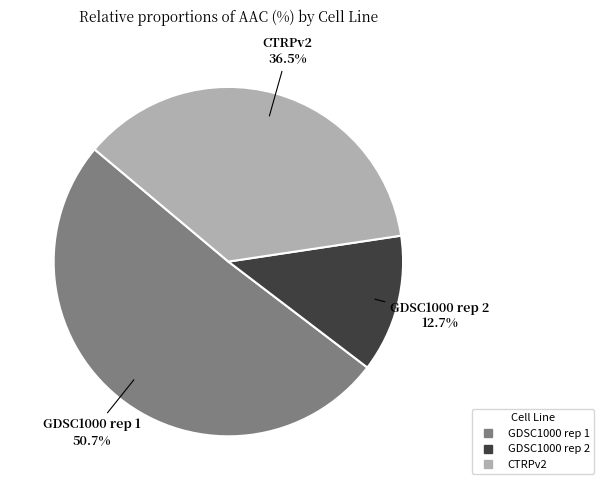

Between CTRPv2 and GDSC1000 rep 2, which is larger?

CTRPv2